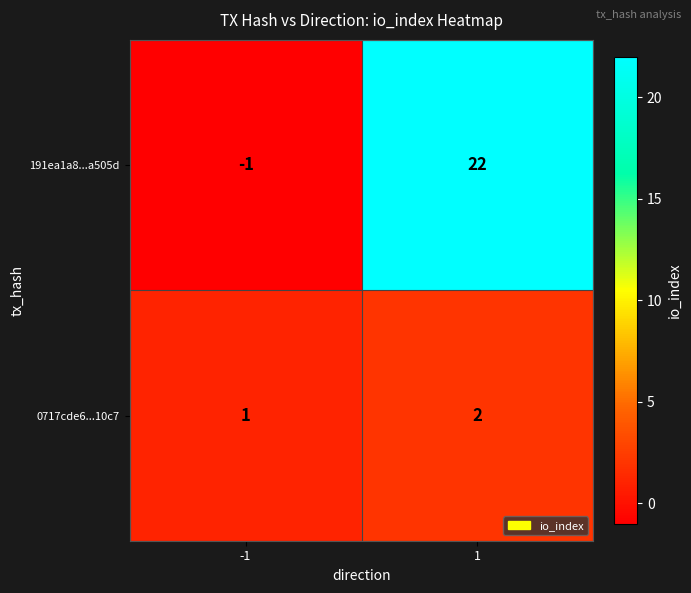

The value of 0717cde6...10c7 at -1 is 2. True or false?

False